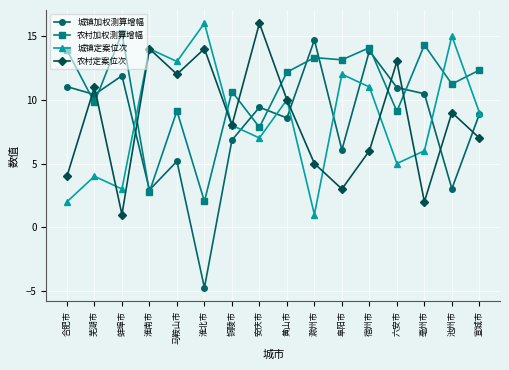

What is the sum of all 城镇定案位次 values?

136.0